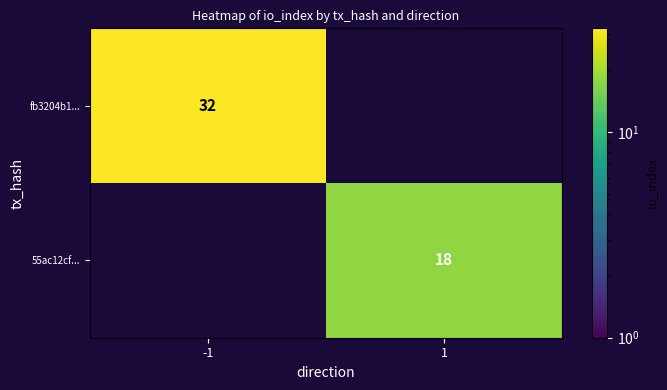

At how many categories does at least one series exceed 31?

1